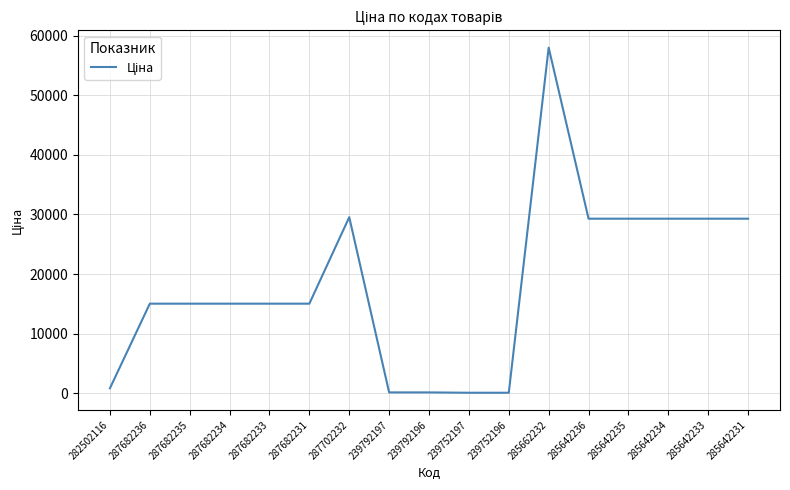

Is it true that the value at 287682231 is 15019.2?

True